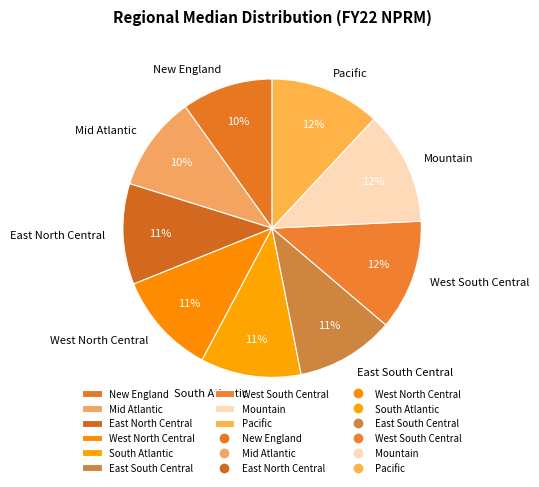

Do West South Central and Mountain together represent more than half of the pie?

No